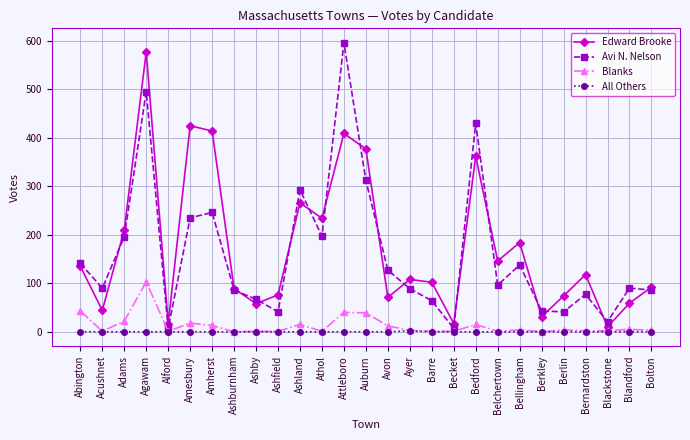

True or false: Edward Brooke and Avi N. Nelson cross at least once.

True